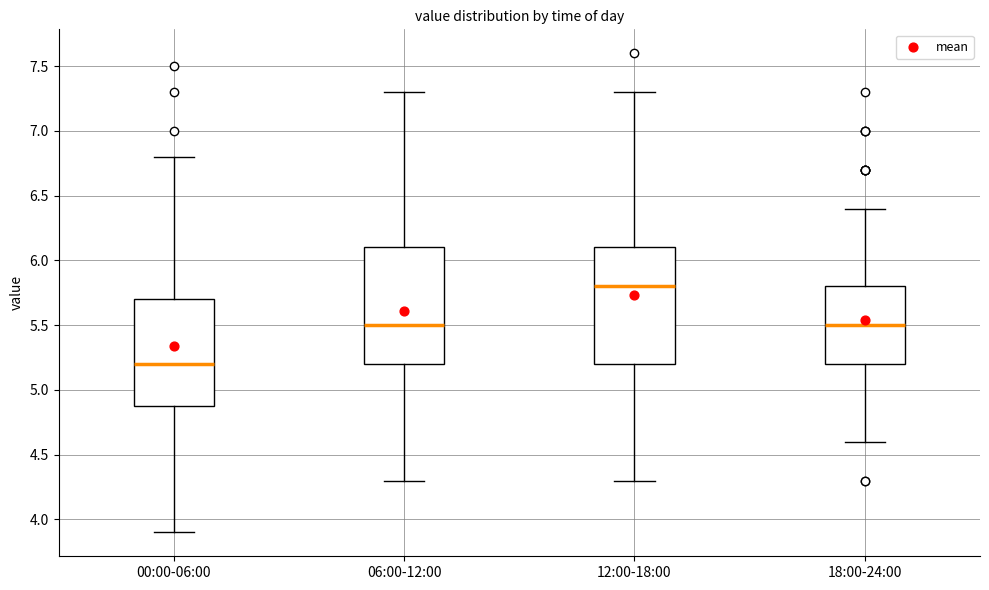

Reading left to right, read every box against the y-axis: the position of its median line, the range the box covers, and the ends of its whiskers. The values are not printed on the chart, so give them approximately, as read against the axis.

00:00-06:00: median 5.2, box 4.9 to 5.7, whiskers 3.9 to 6.8
06:00-12:00: median 5.5, box 5.2 to 6.1, whiskers 4.3 to 7.3
12:00-18:00: median 5.8, box 5.2 to 6.1, whiskers 4.3 to 7.3
18:00-24:00: median 5.5, box 5.2 to 5.8, whiskers 4.6 to 6.4